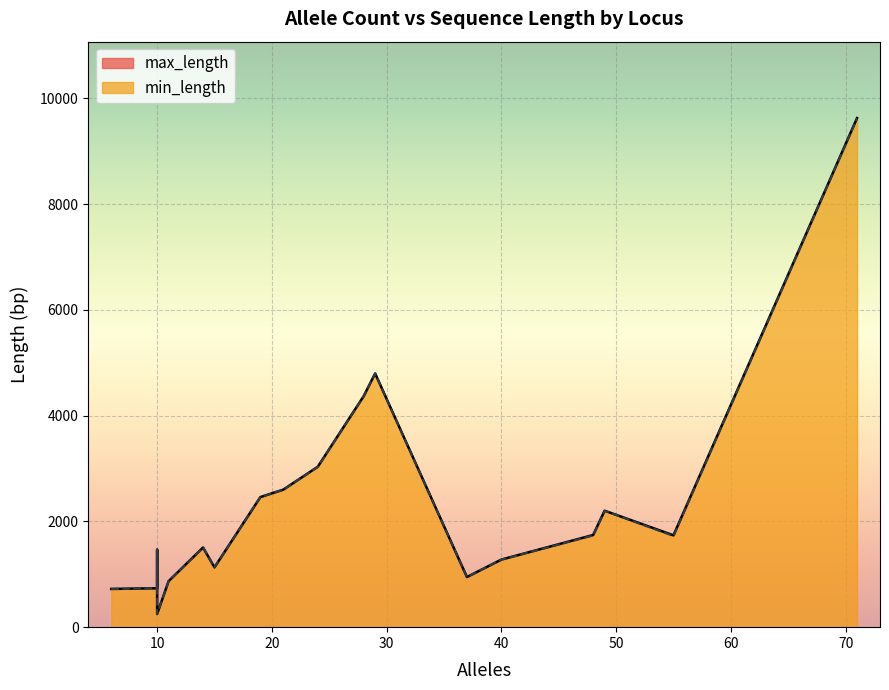

True or false: min_length has more than 0 points higher than both neighbors.

True